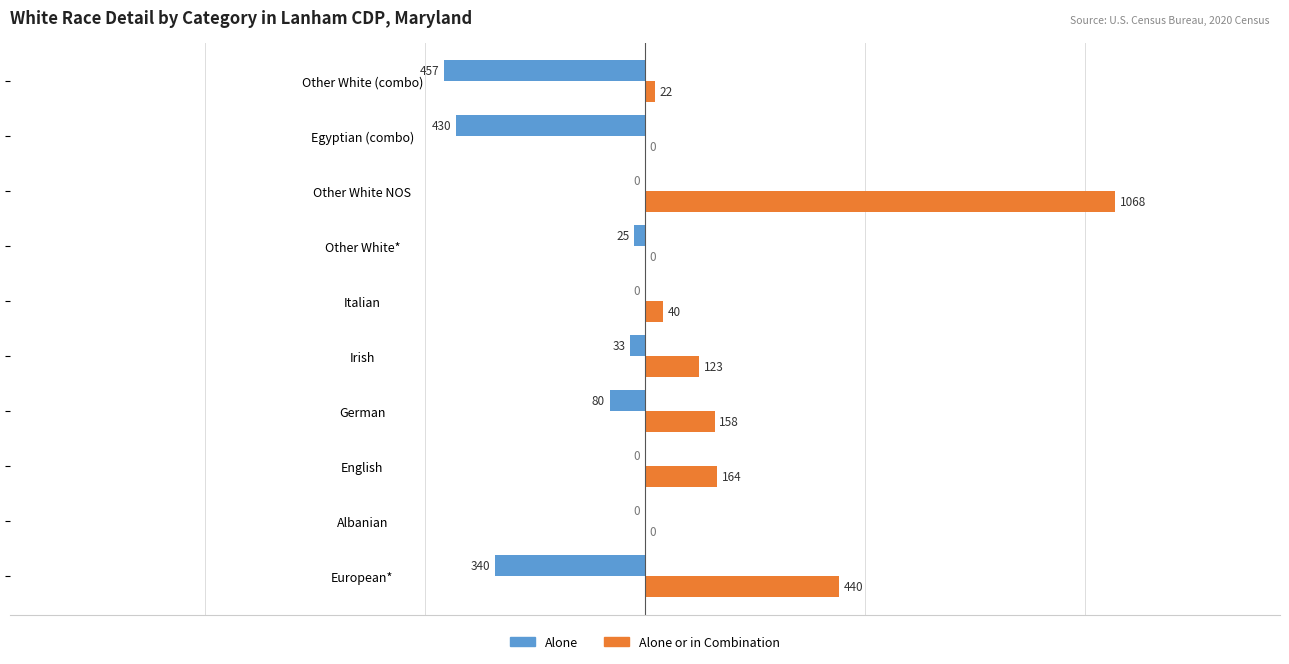

Which series changed the most between European* and Albanian?

Alone or in Combination